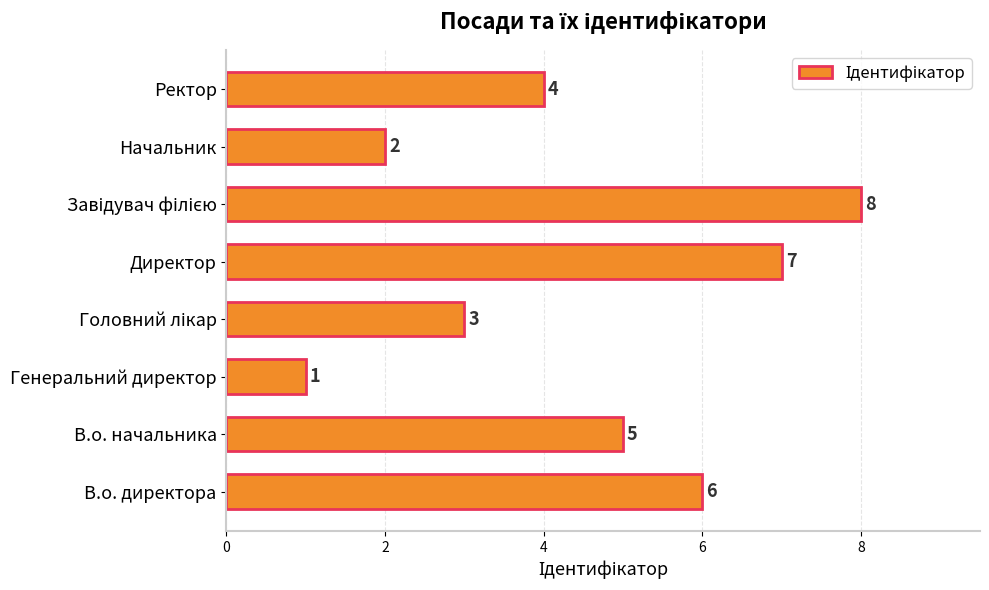

Is it true that the value at Директор is 11?

False